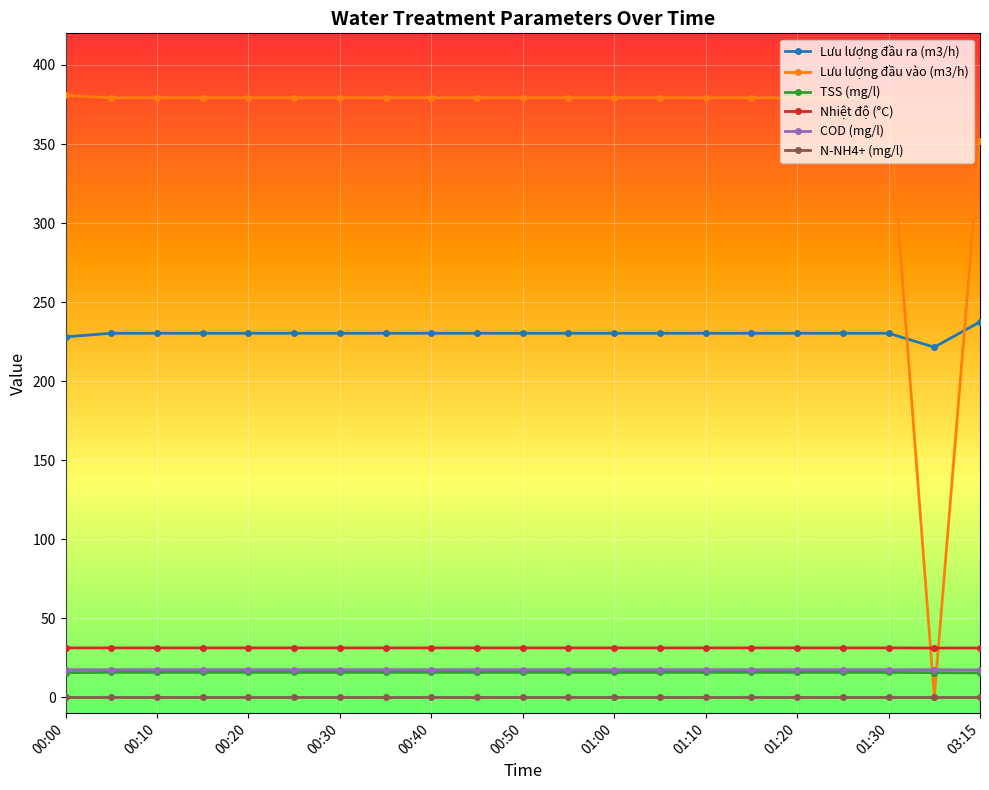

Does the chart display data point markers on the line(s)?

Yes